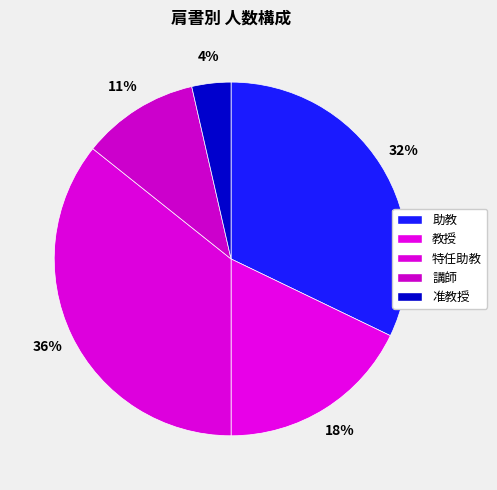

To the nearest percent, what is the combined percentage of 講師 and 助教?

43%